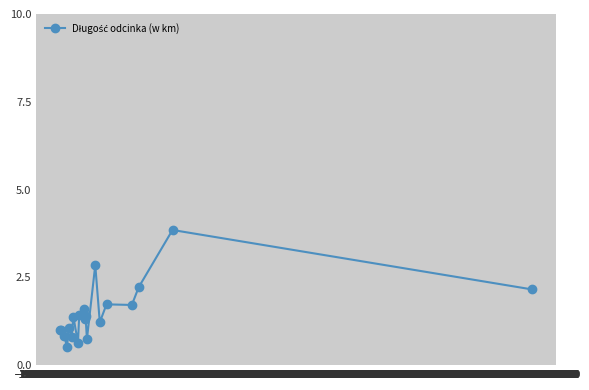

True or false: there are more than 0 points higher than both neighbors.

True